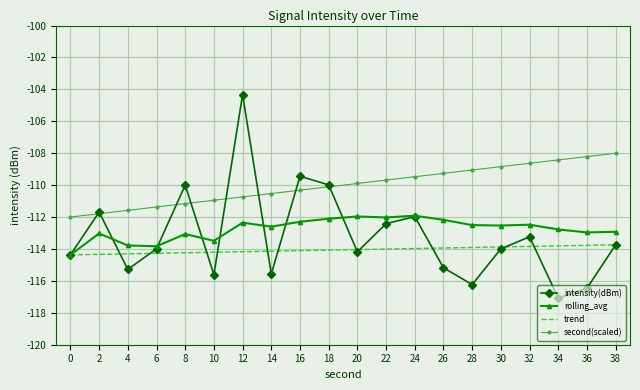

Which series changed the most between 2 and 34?

intensity(dBm)